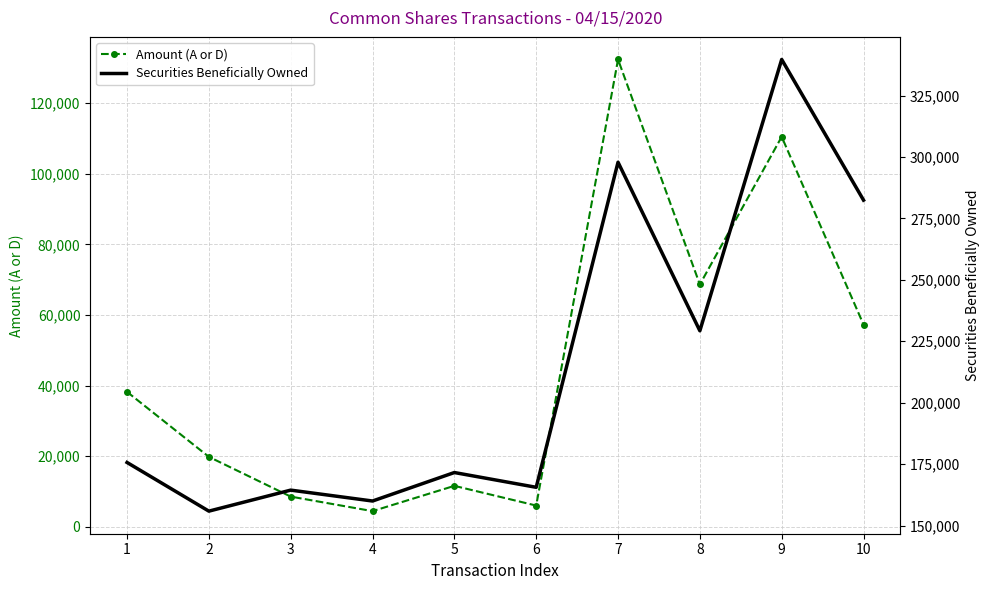

What is the value of the Securities Beneficially Owned point at the 4th from the left?

159972